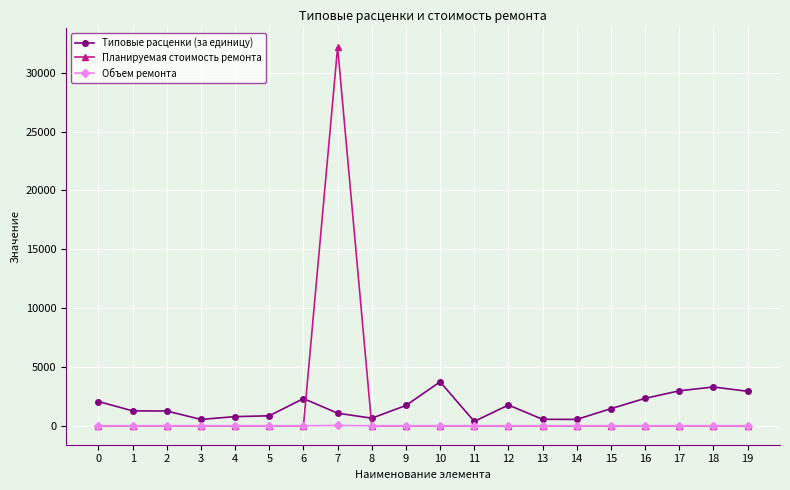

After their last crossing, which series has the higher values: Планируемая стоимость ремонта or Типовые расценки (за единицу)?

Типовые расценки (за единицу)